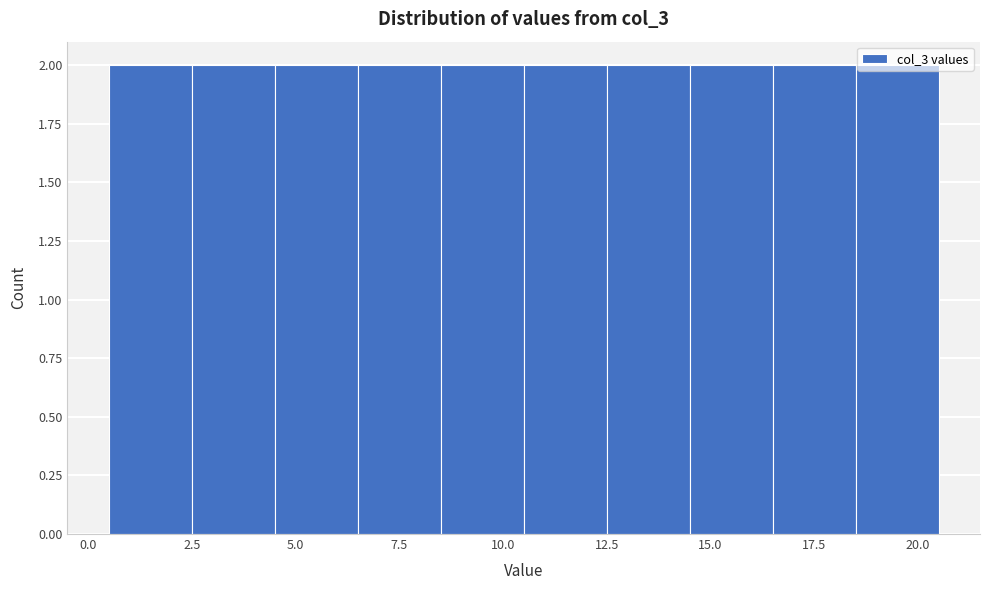

Reading left to right, list every bar in this chart as the range it spans on the x-axis followed by its height. The values are not printed on the chart, so give them approximately, as read against the axis.

0.5 to 2.5: 2
2.5 to 4.5: 2
4.5 to 6.5: 2
6.5 to 8.5: 2
8.5 to 10.5: 2
10.5 to 12.5: 2
12.5 to 14.5: 2
14.5 to 16.5: 2
16.5 to 18.5: 2
18.5 to 20.5: 2